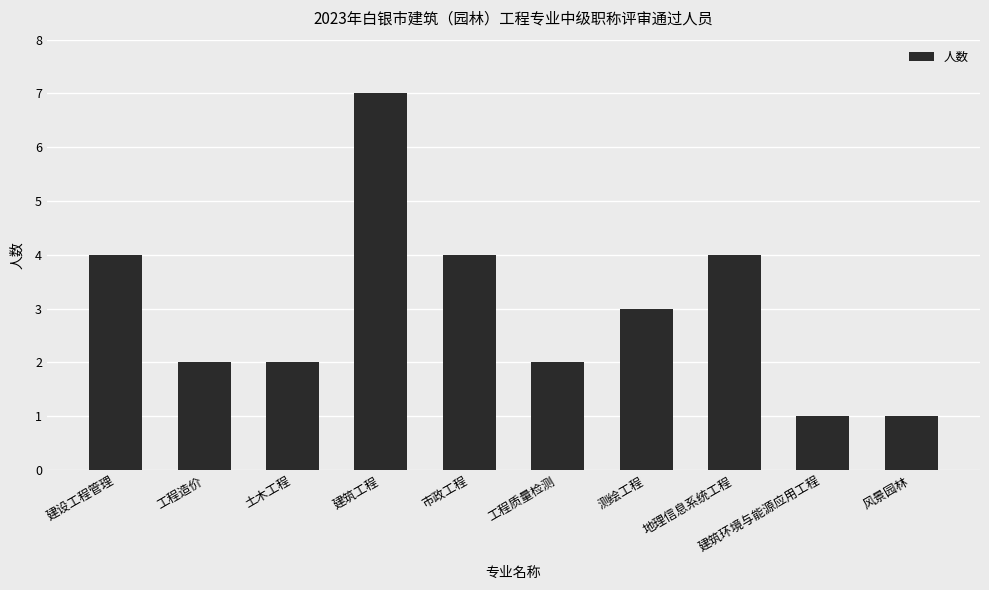

What is the difference between the maximum and minimum values?

6